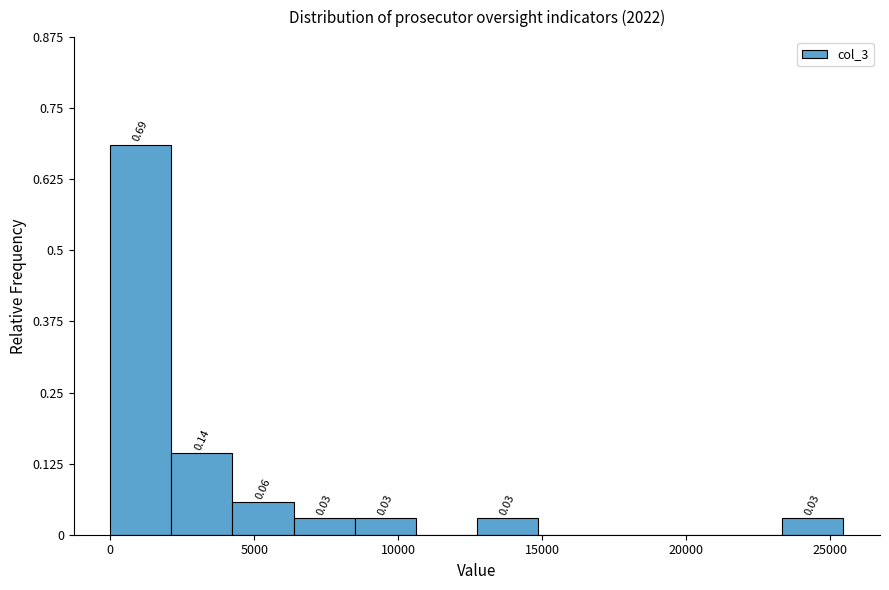

Over which range of the x-axis is the bar tallest?

0 to 2000